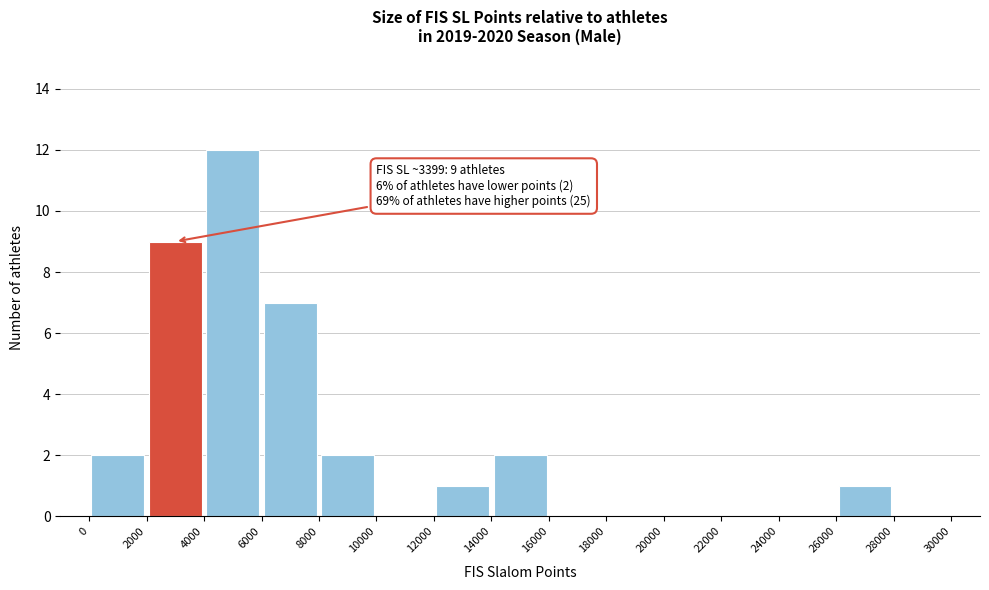

Which range on the x-axis has the tallest bar?

4000 to 6000